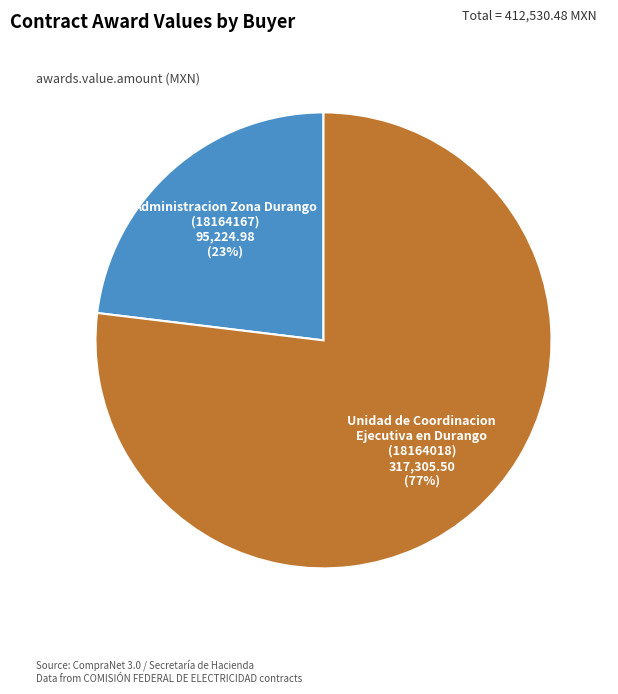

Does any single category account for the majority?

Yes